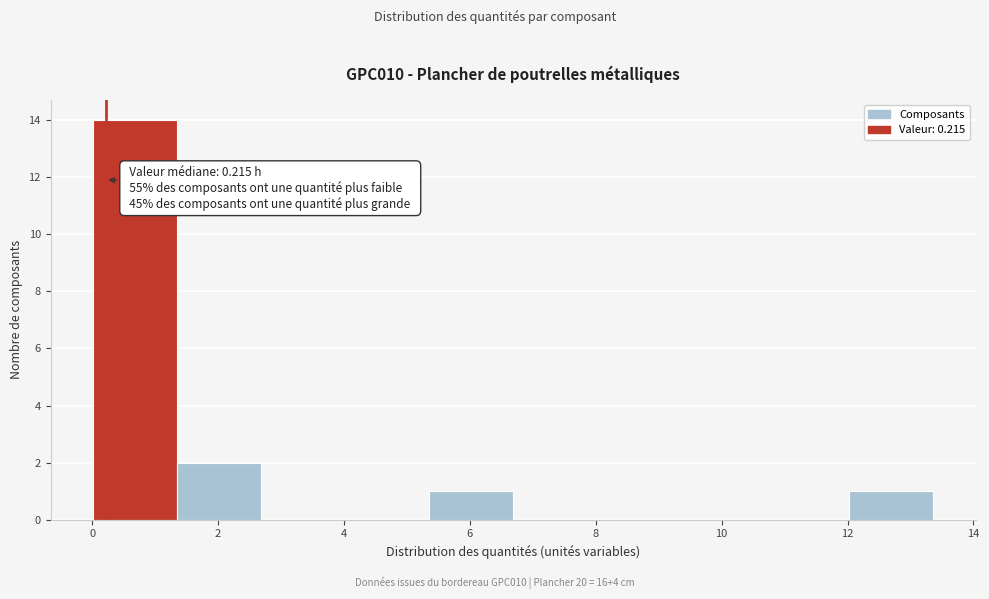

Over which range of the x-axis is the bar tallest?

0.0 to 1.4